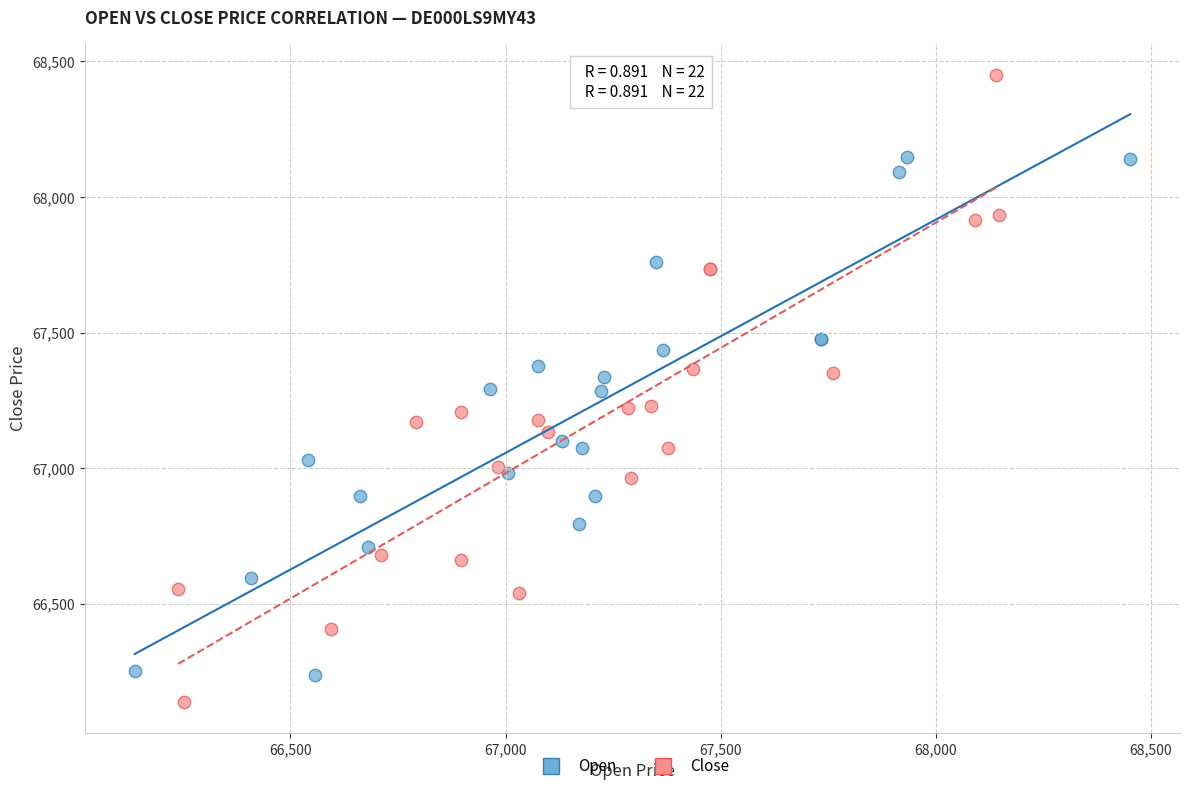

Which series has the widest spread of Y values?

Close